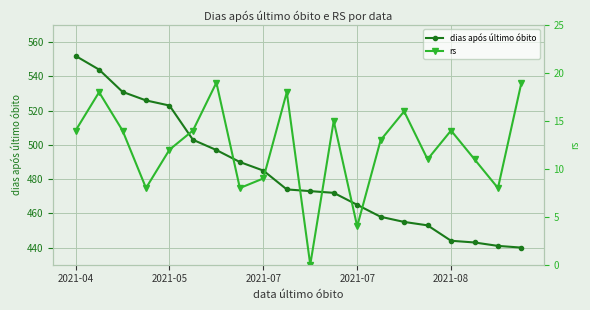

At which category is the sum across all series the highest?

2021-04